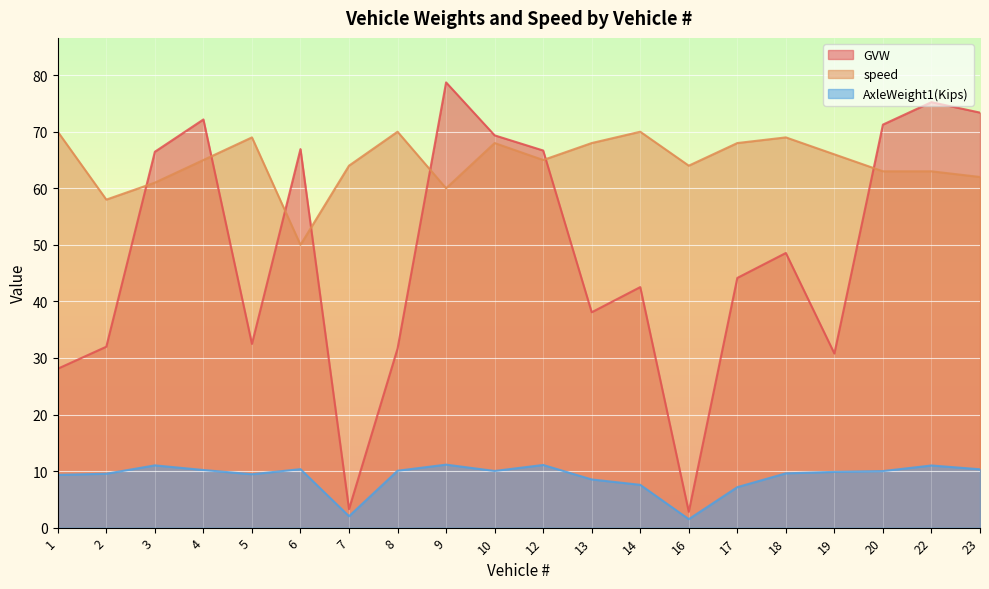

How many intersections are there between GVW and speed?

7